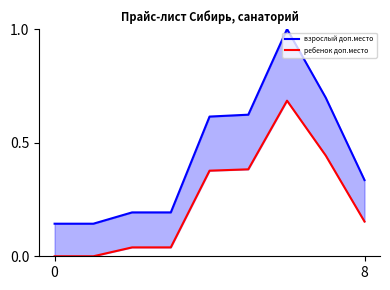

The взрослый доп.место series shows 0.6 at 5. True or false?

True